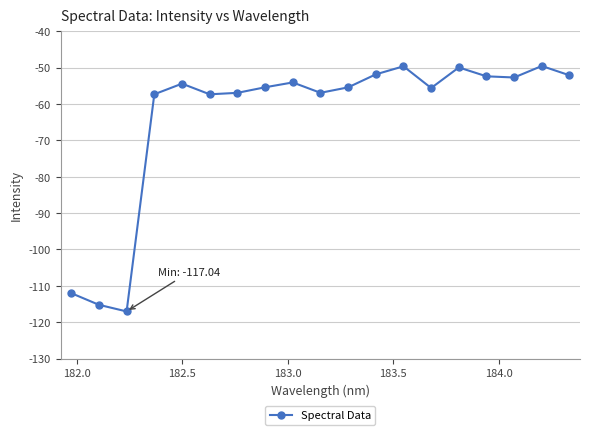

True or false: there are more than 1 points higher than both neighbors.

True